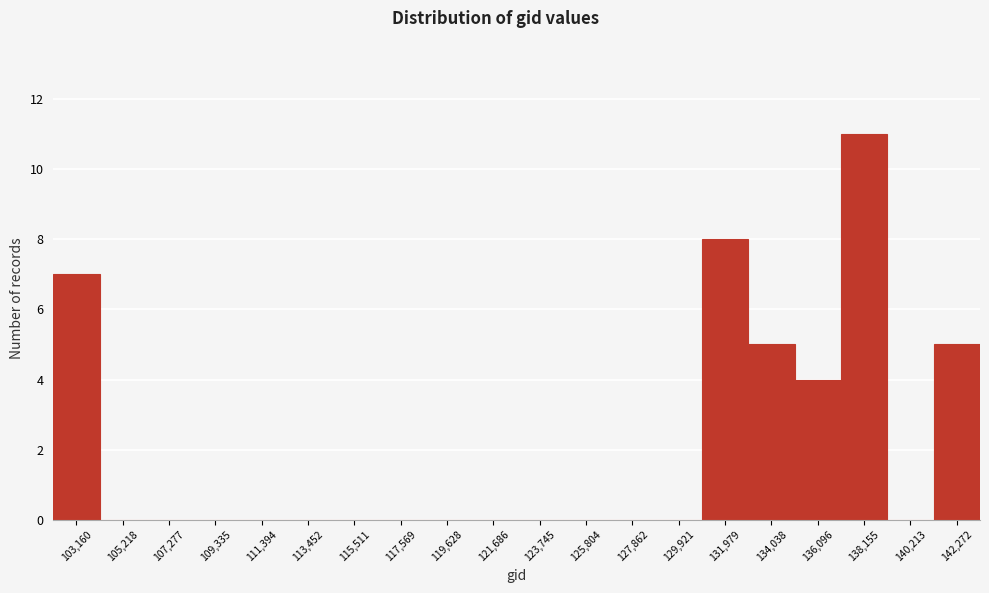

Reading left to right, what are all the values shown in this chart?

103,160=7	105,218=0	107,277=0	109,335=0	111,394=0	113,452=0	115,511=0	117,569=0	119,628=0	121,686=0	123,745=0	125,804=0	127,862=0	129,921=0	131,979=8	134,038=5	136,096=4	138,155=11	140,213=0	142,272=5